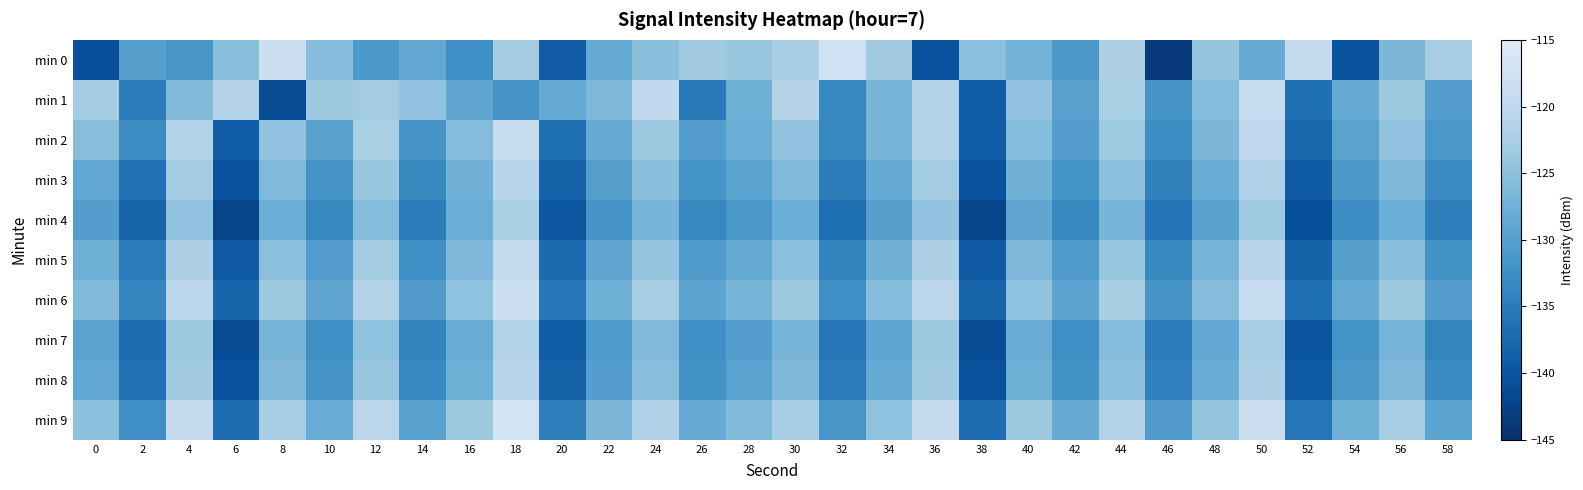

What is the total value across all series at 14?

-1312.9